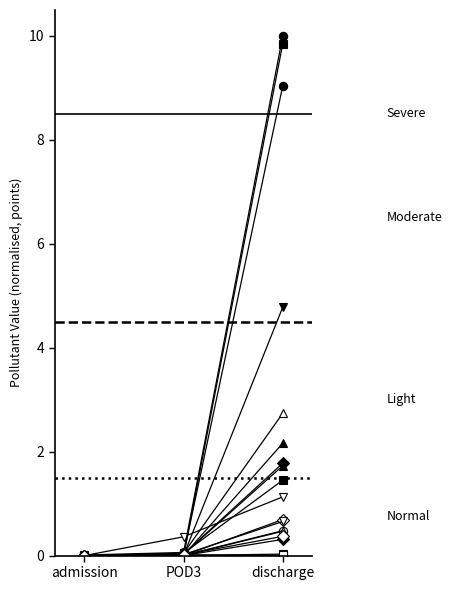

Is it true that cat3 equals 0.0 at admission?

True